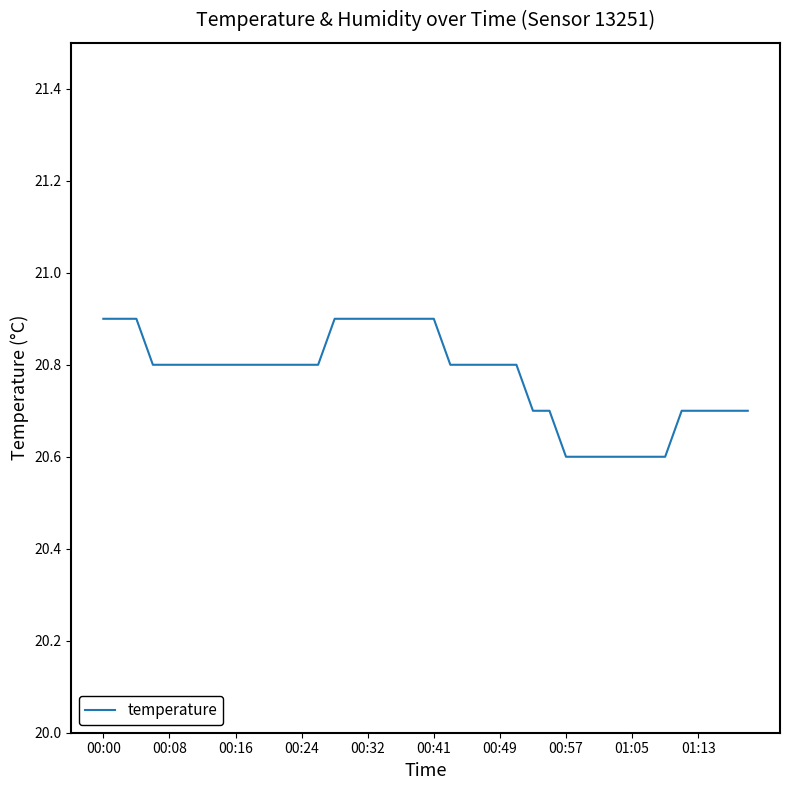

What is the difference between the maximum and minimum values?

0.3